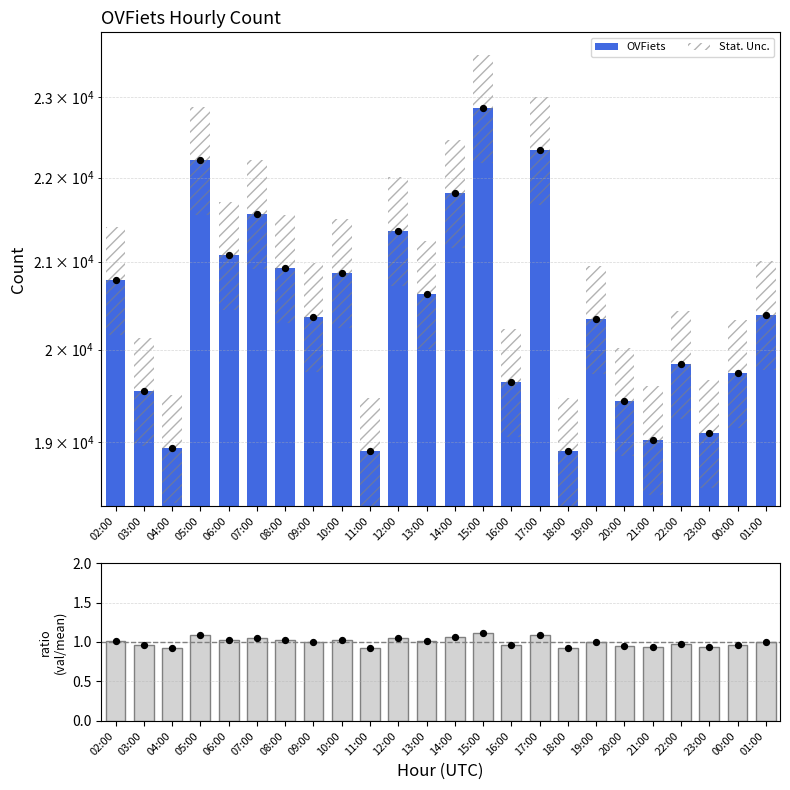

Which series contains the lowest Y value?

ratio